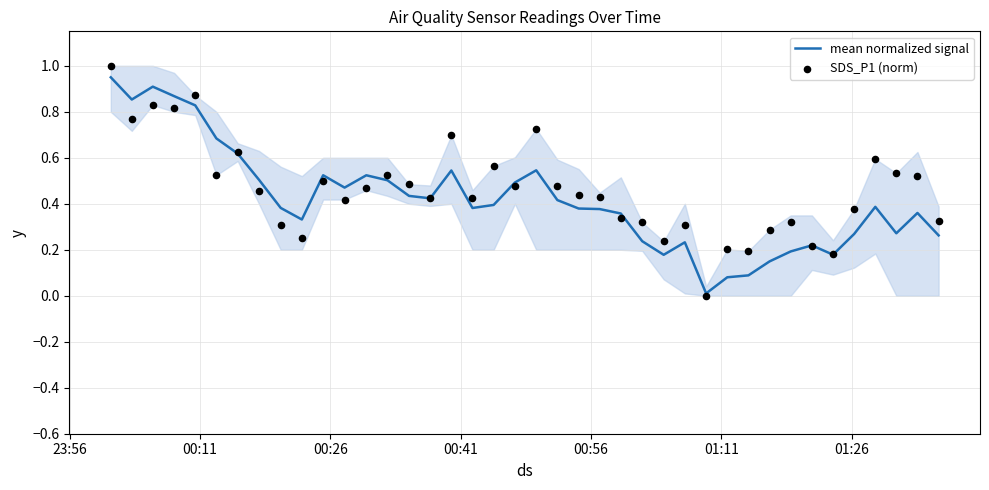

Which series has the largest total across all categories?

SDS_P1 (norm)